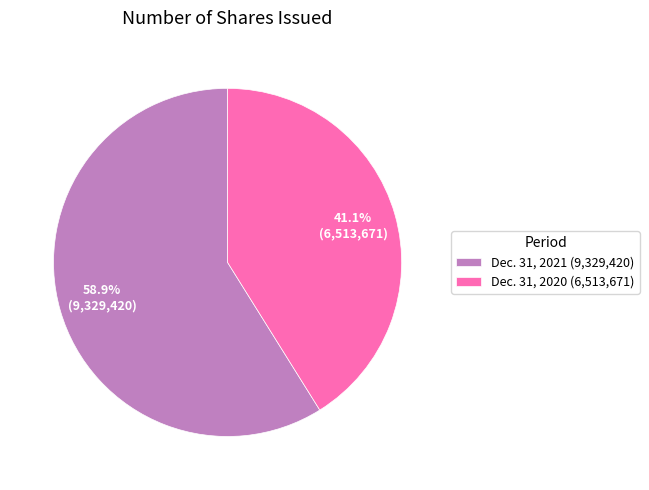

To the nearest percent, what is the difference between the Dec. 31, 2021 and Dec. 31, 2020 slice percentages?

18%